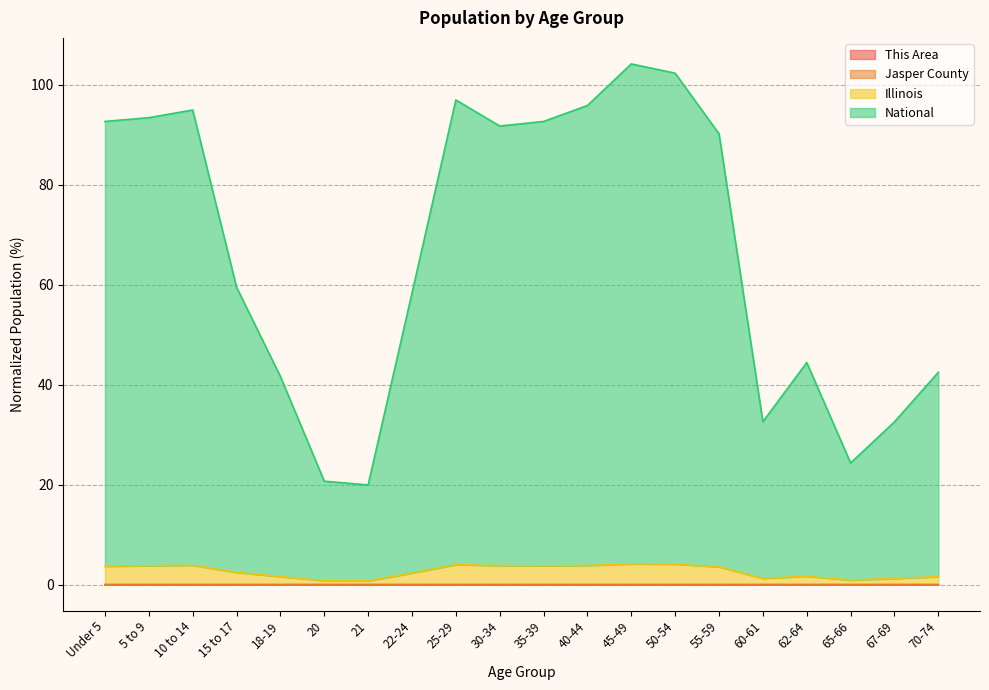

List the series in order of their peak value, lowest first.

This Area, Jasper County, Illinois, National